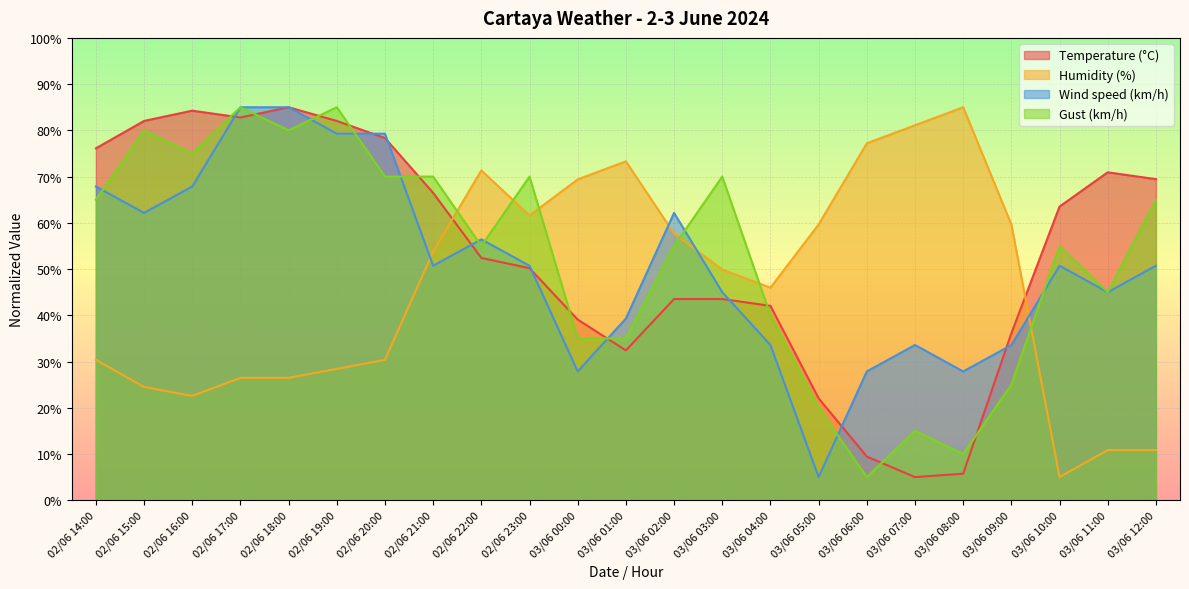

What position from the right is 02/06 14:00?

23